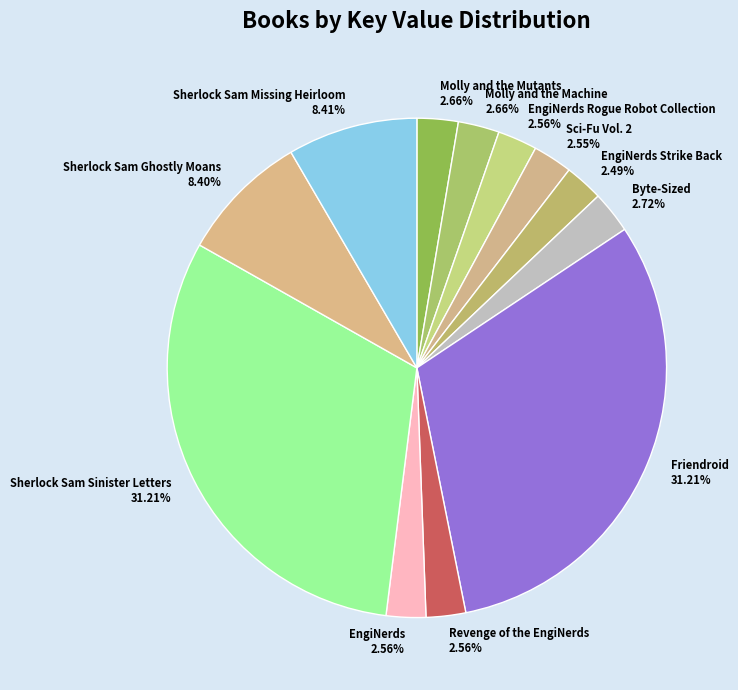

Between Sherlock Sam Missing Heirloom 8.41% and Friendroid 31.21%, which is larger?

Friendroid 31.21%